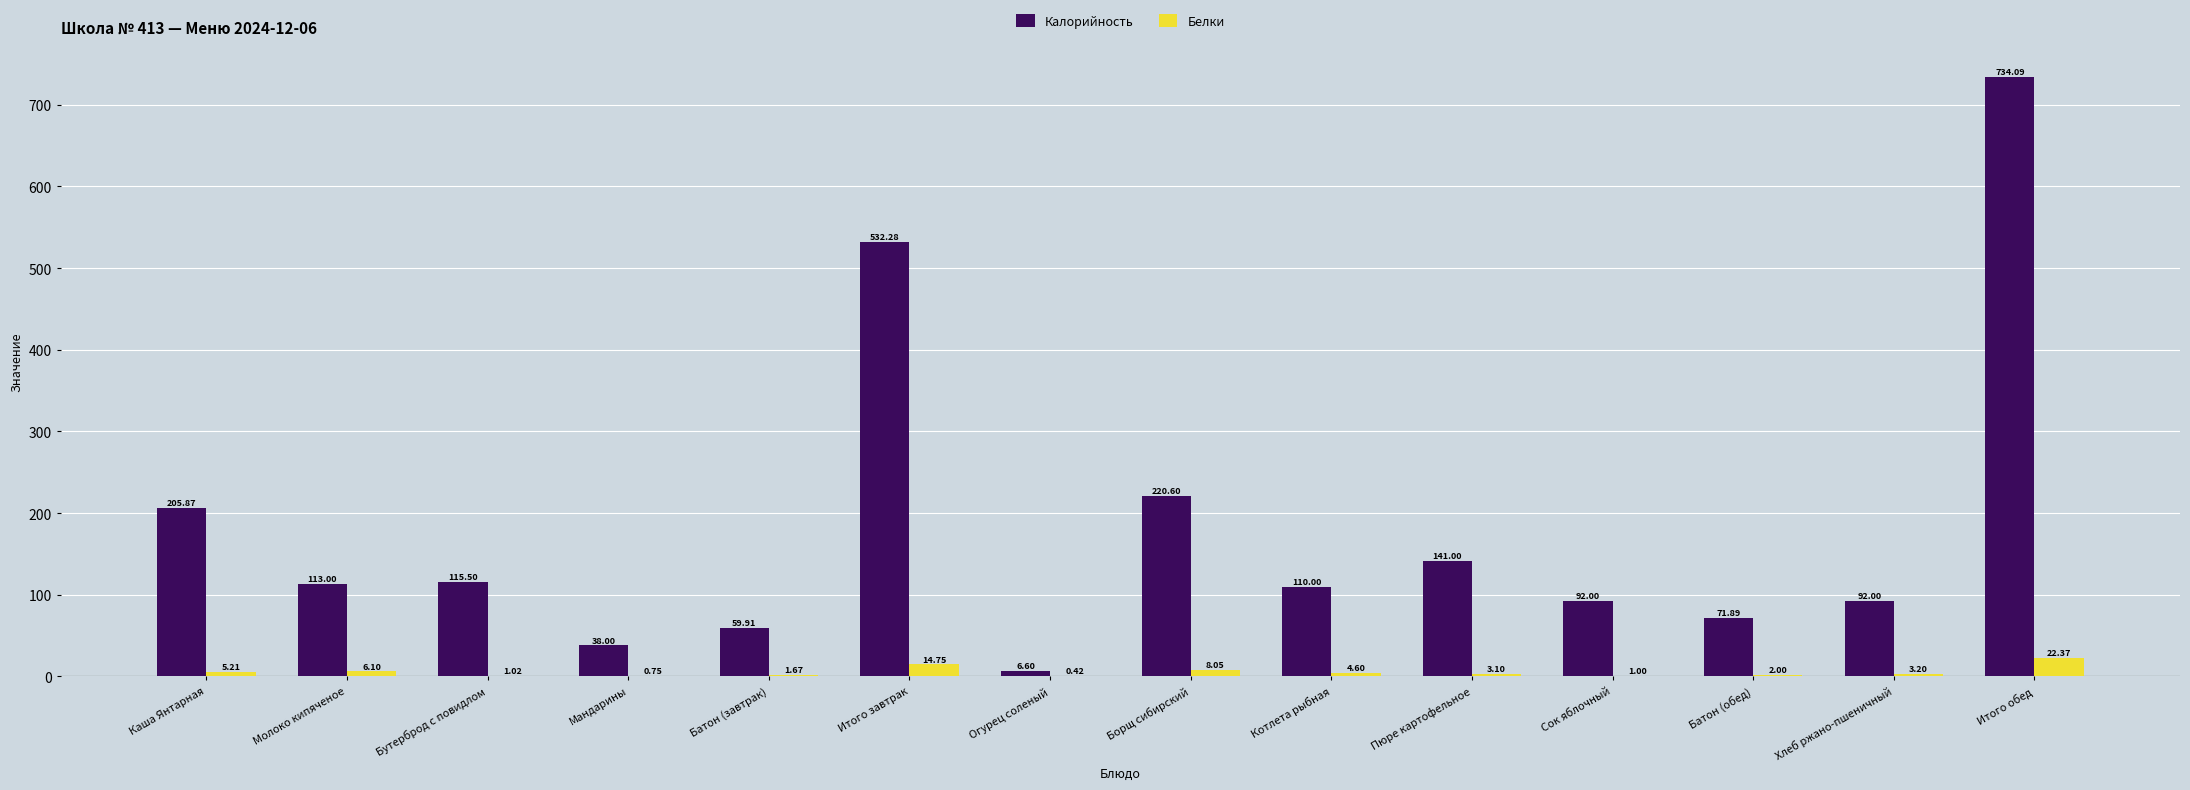

At which label does Белки first exceed 3?

Каша Янтарная